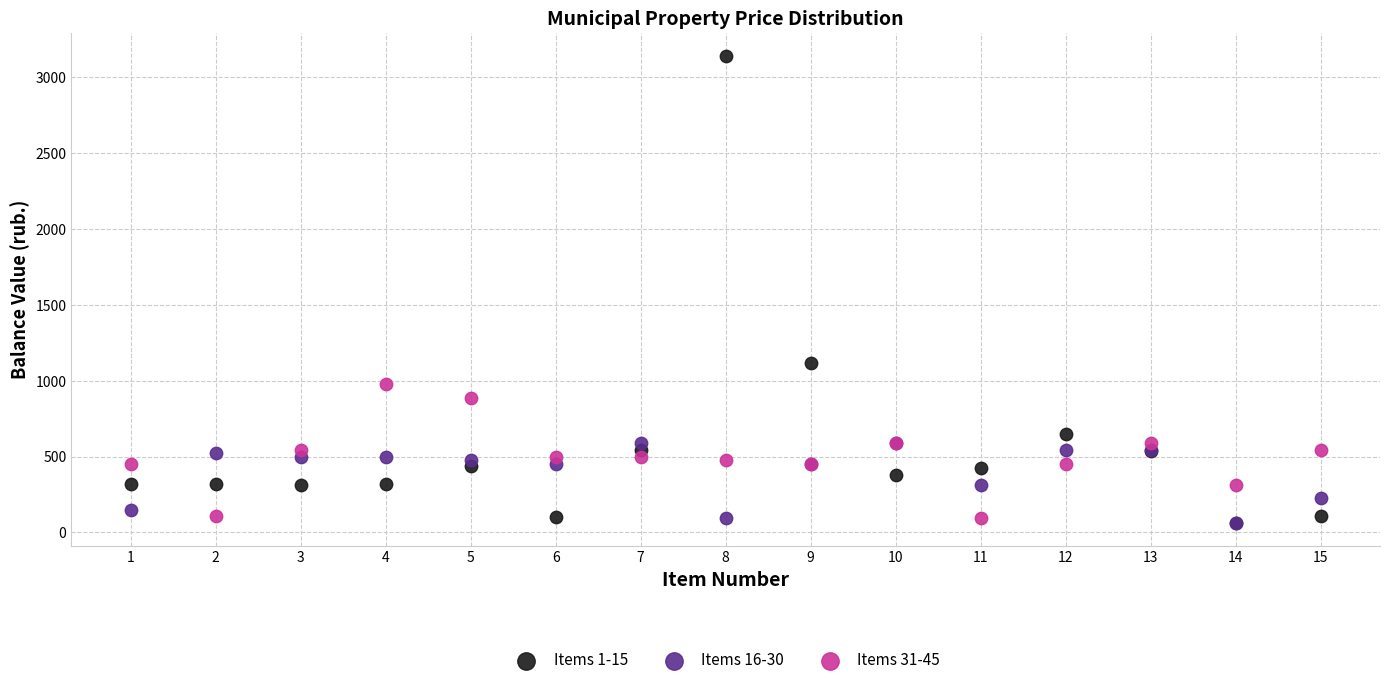

Across all series, what Y value is closest to 1602?

1114.0